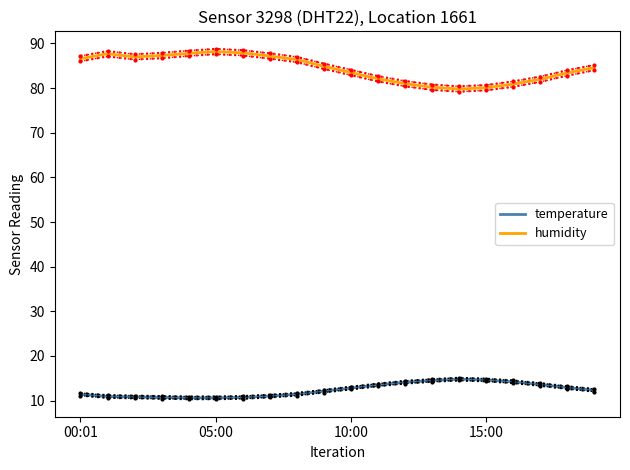

Is it true that humidity equals 121.4 at 4?

False